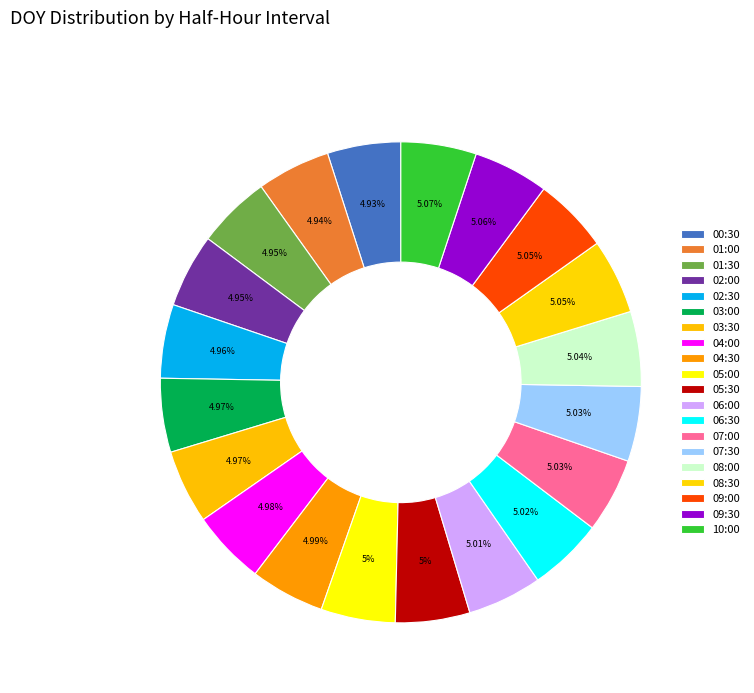

Is it true that 00:30 is 1% of the pie?

False